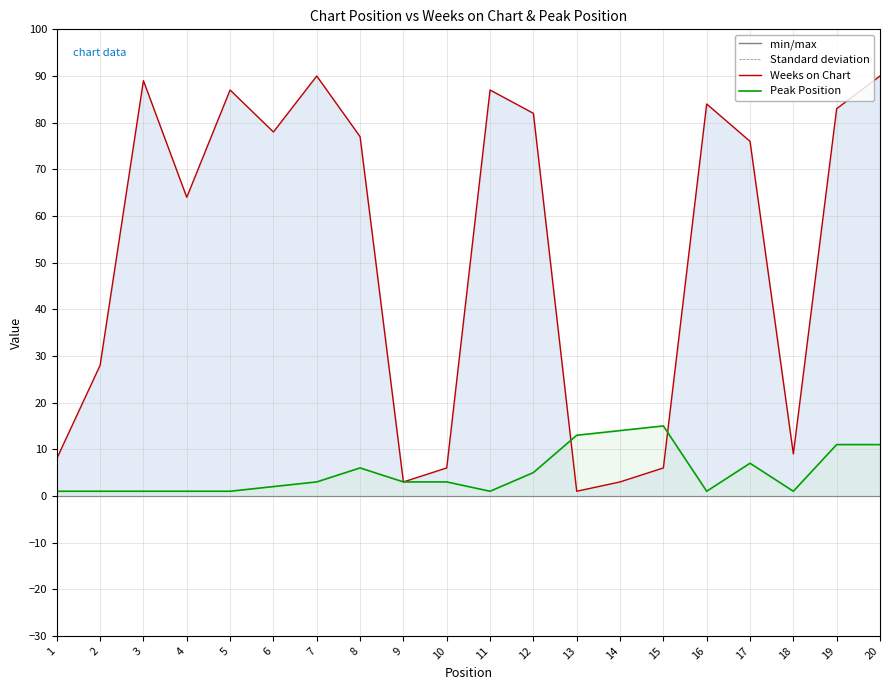

What is the minimum value shown in the chart?

1